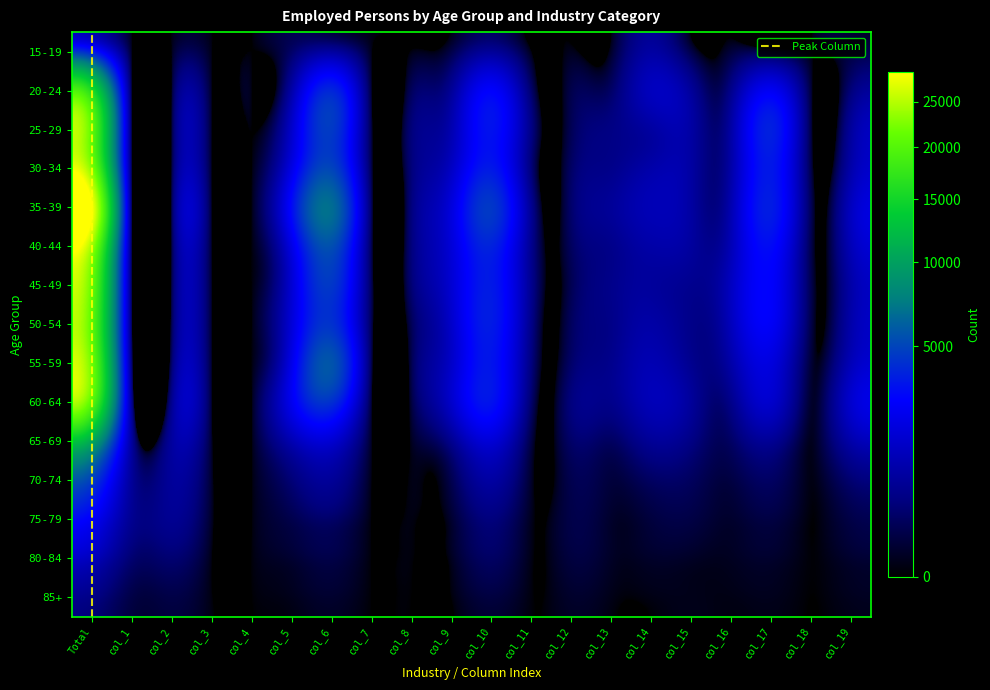

What is the total value across all series at col_18?

1082